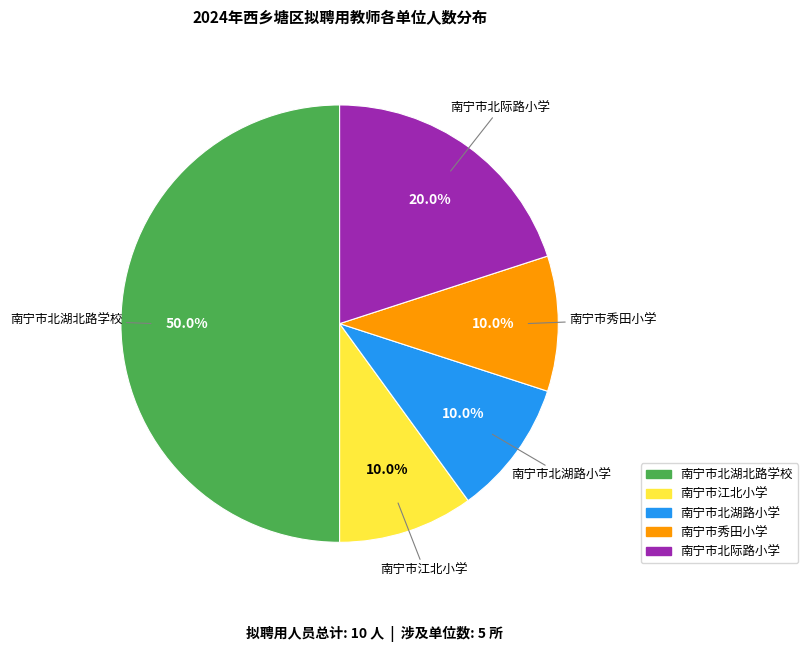

Is it true that 南宁市北际路小学 is 20% of the pie?

True